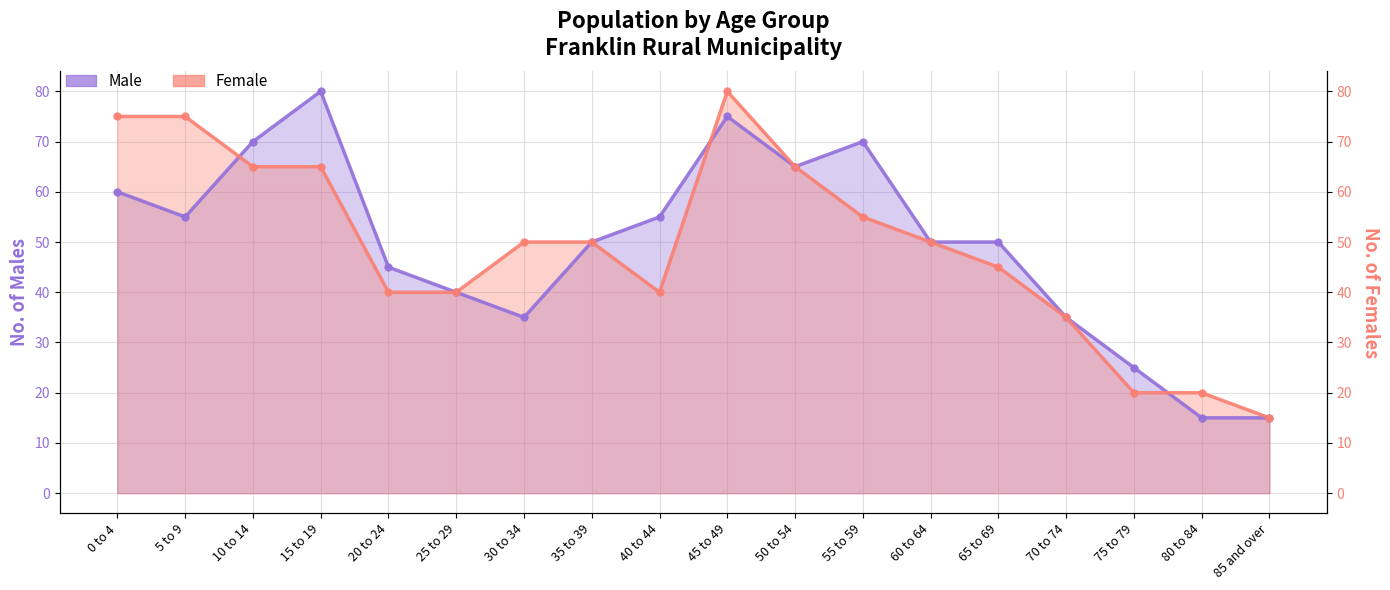

How many categories are shown in the chart?

18